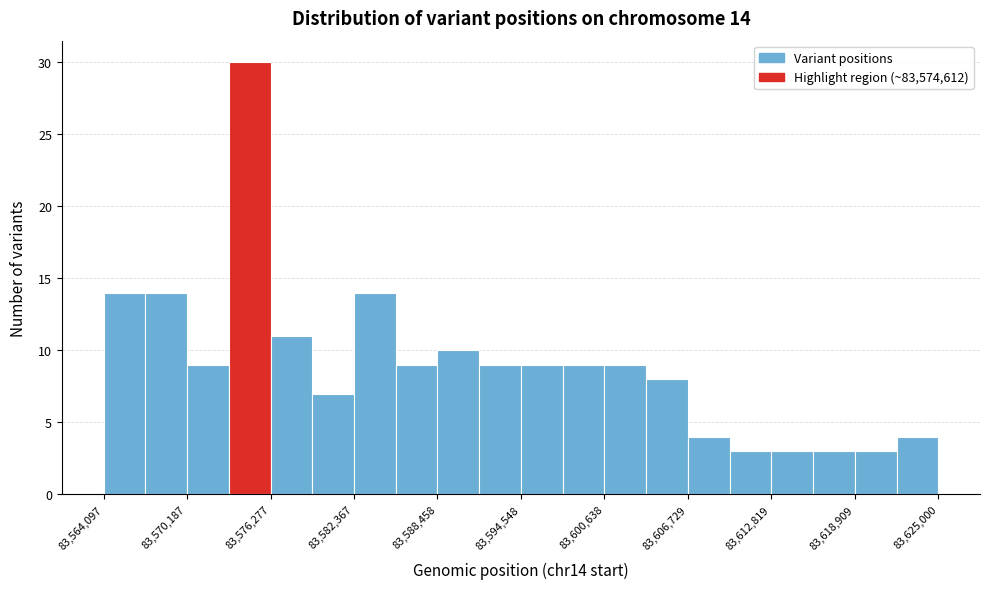

Around what value on the x-axis is the tallest bar? Give the approximate position of its centre, as read against the axis.

83575000